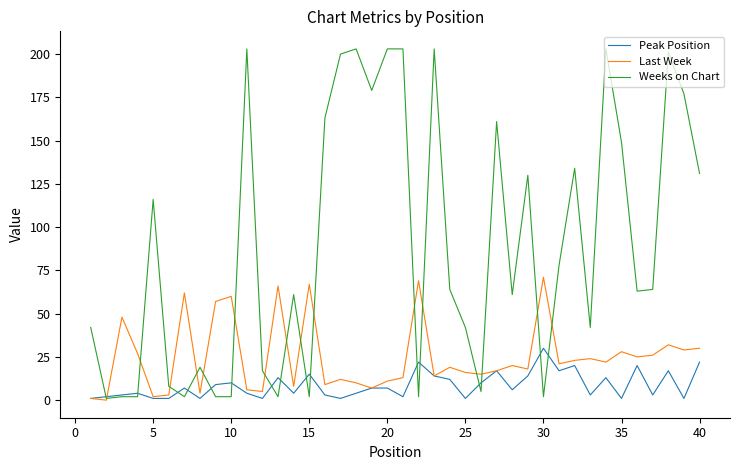

What are all the series names shown in the legend?

Peak Position, Last Week, Weeks on Chart